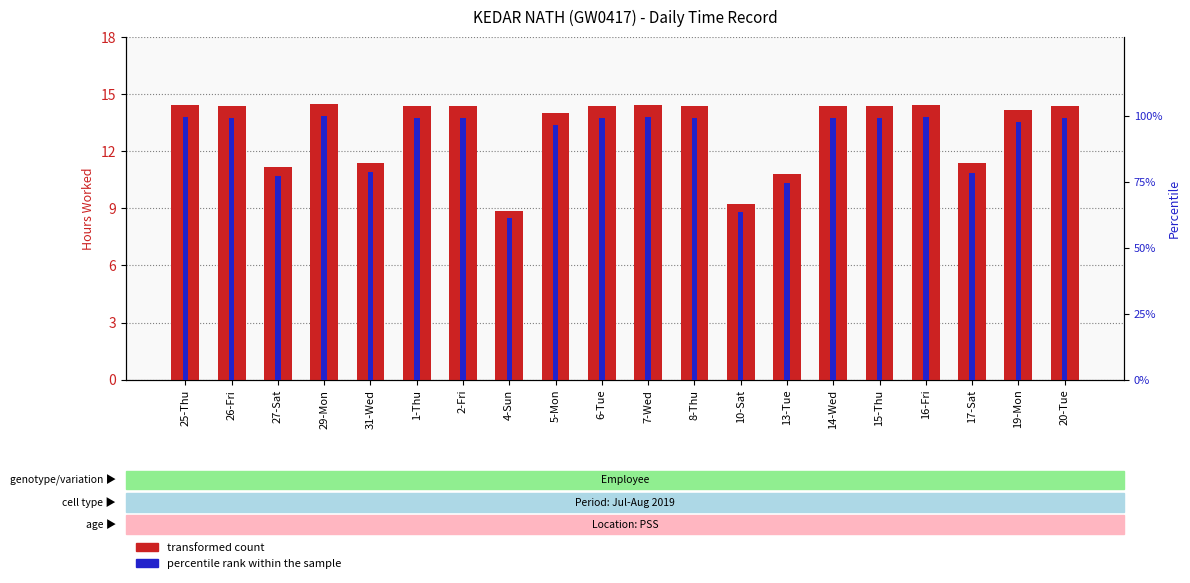

Which has a higher value, 1-Thu or 6-Tue?

1-Thu